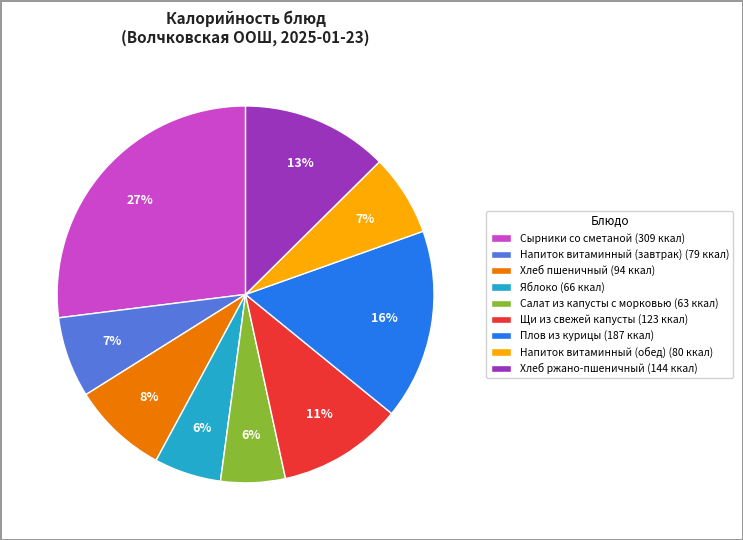

To the nearest percent, what is the difference between the largest and smallest slice percentages?

21%